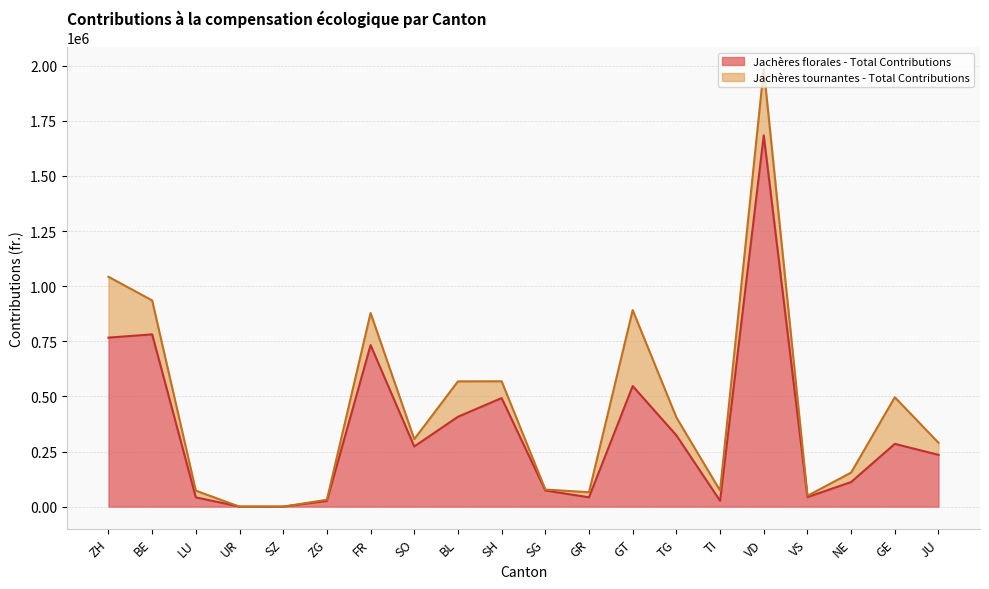

How many interior local peaks (higher than both neighbors) does the data have?

6